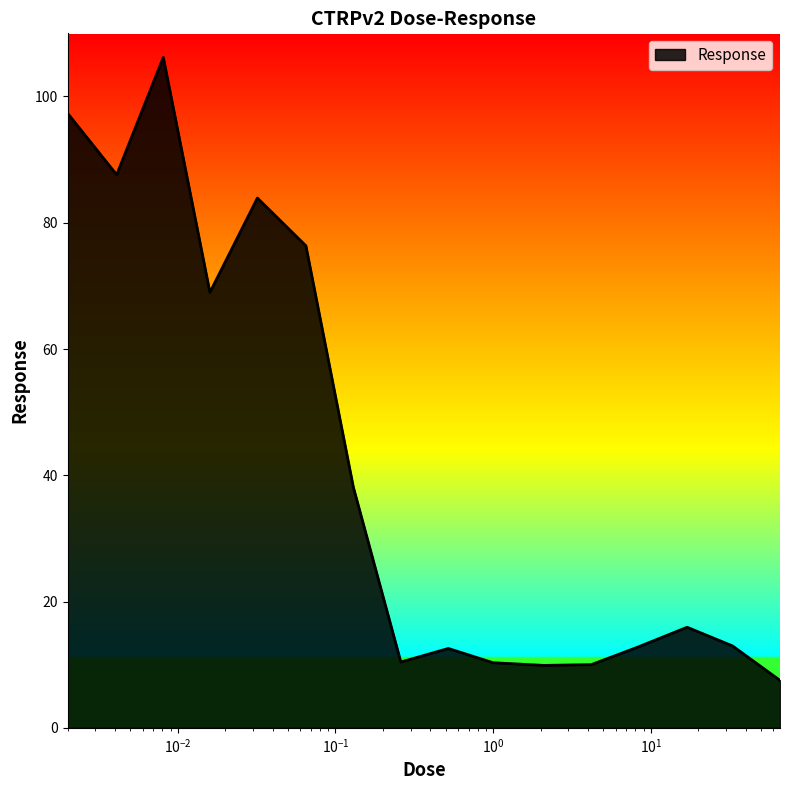

What is the smallest value displayed?

7.5